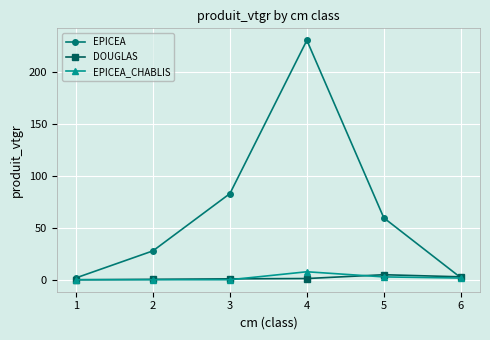

Where is the first local maximum for EPICEA?

4